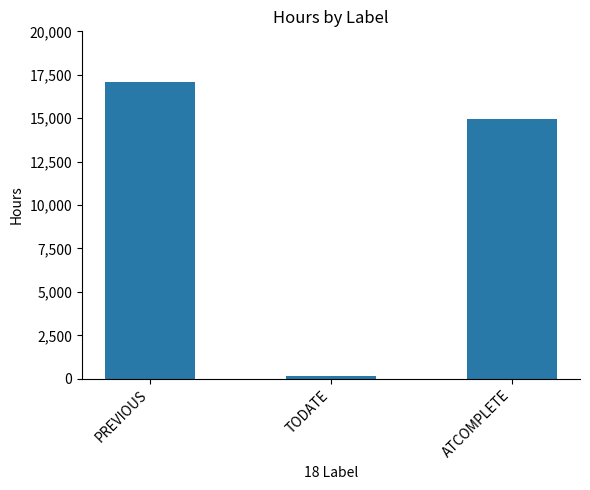

List the labels in order of value, smallest first.

TODATE, ATCOMPLETE, PREVIOUS